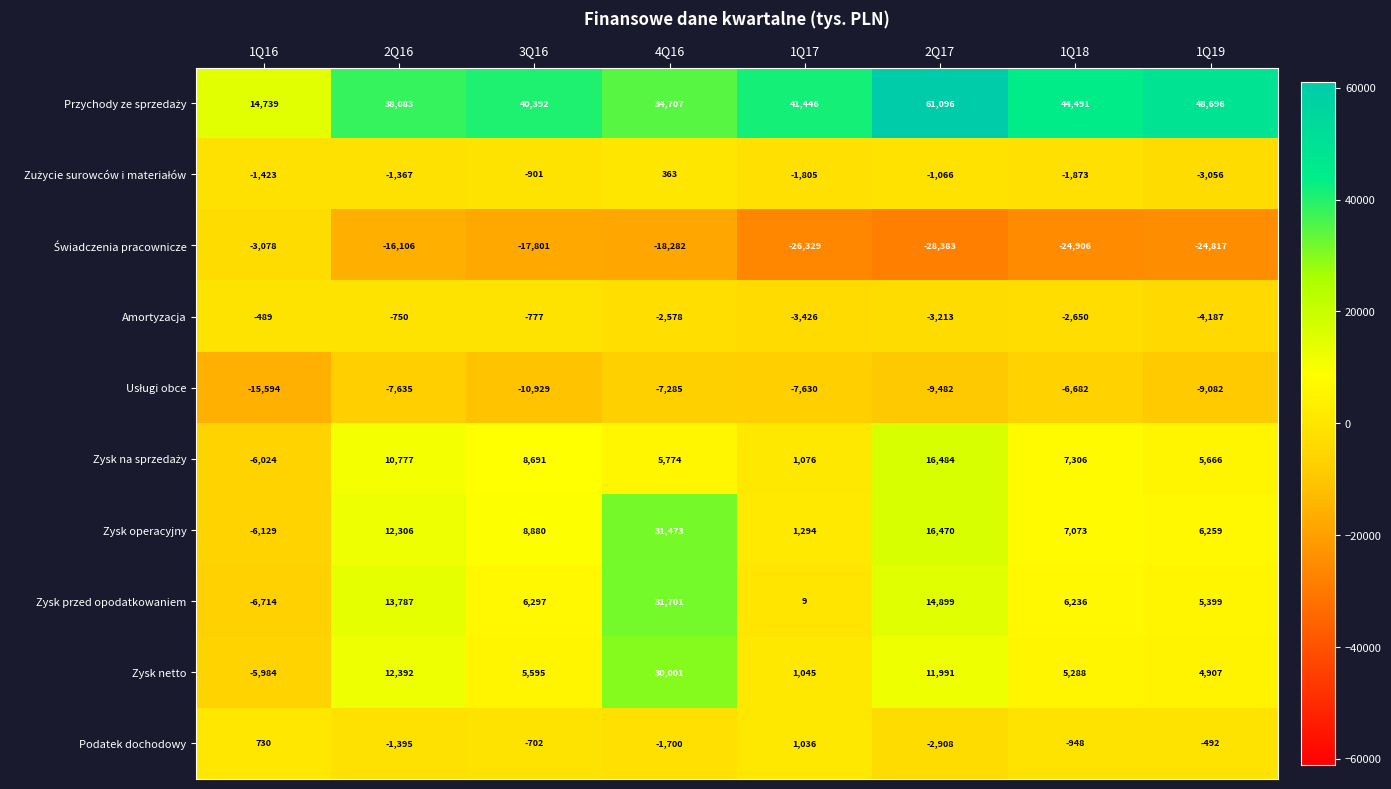

What is the smallest value displayed?

-28383